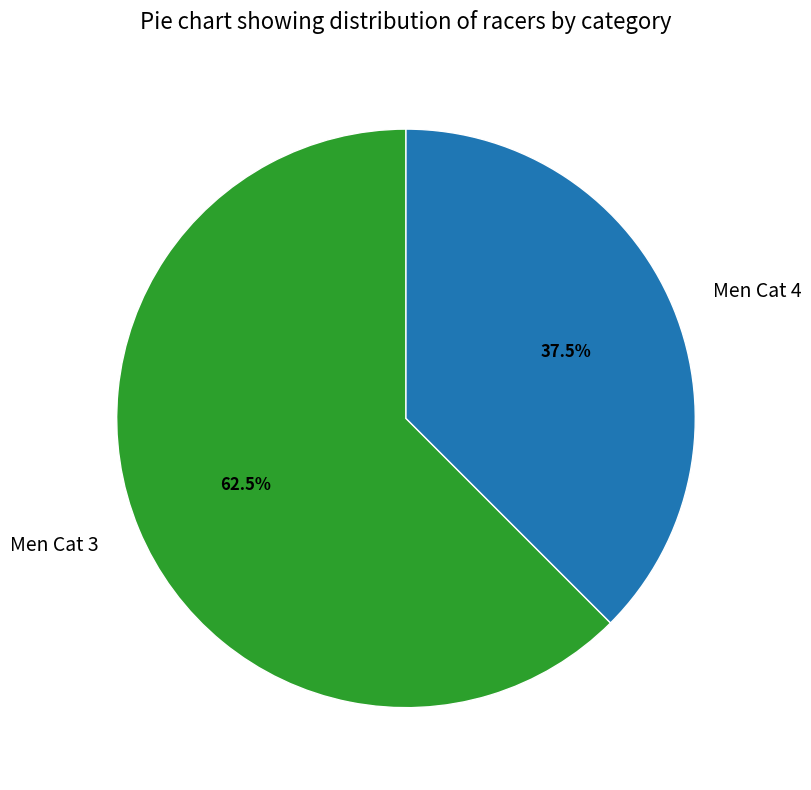

What is the ratio of the value at Men Cat 4 to the value at Men Cat 3?

0.6